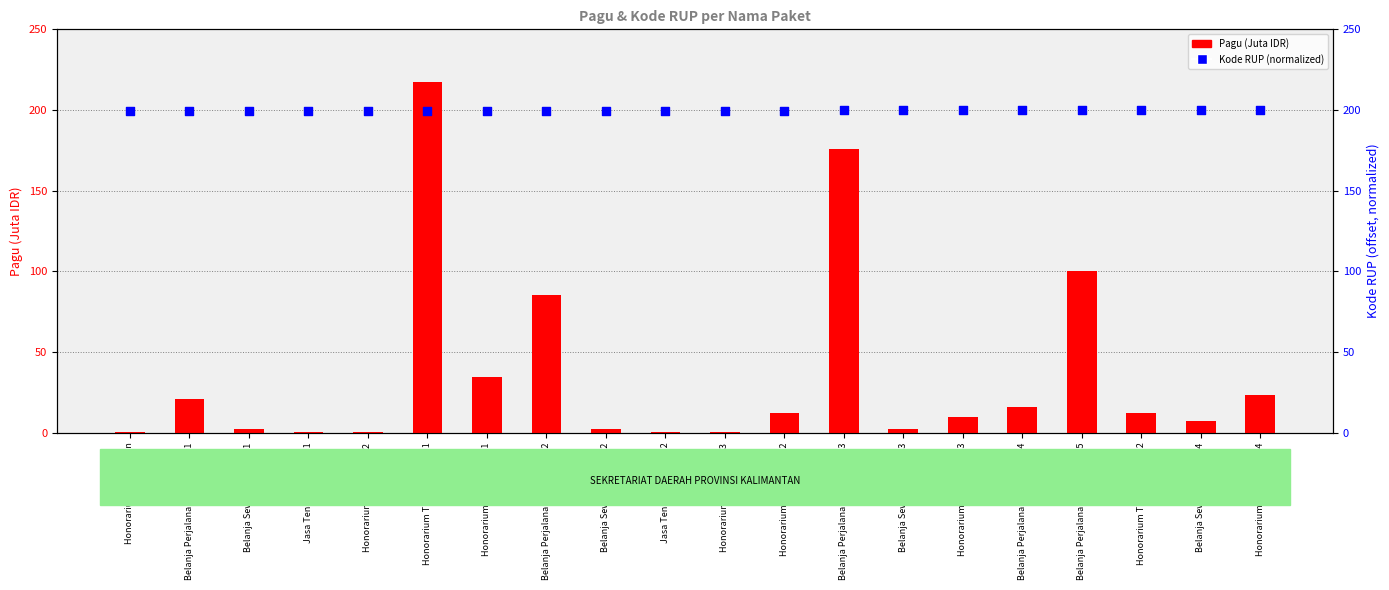

Which series has the largest total across all categories?

Kode RUP (normalized)